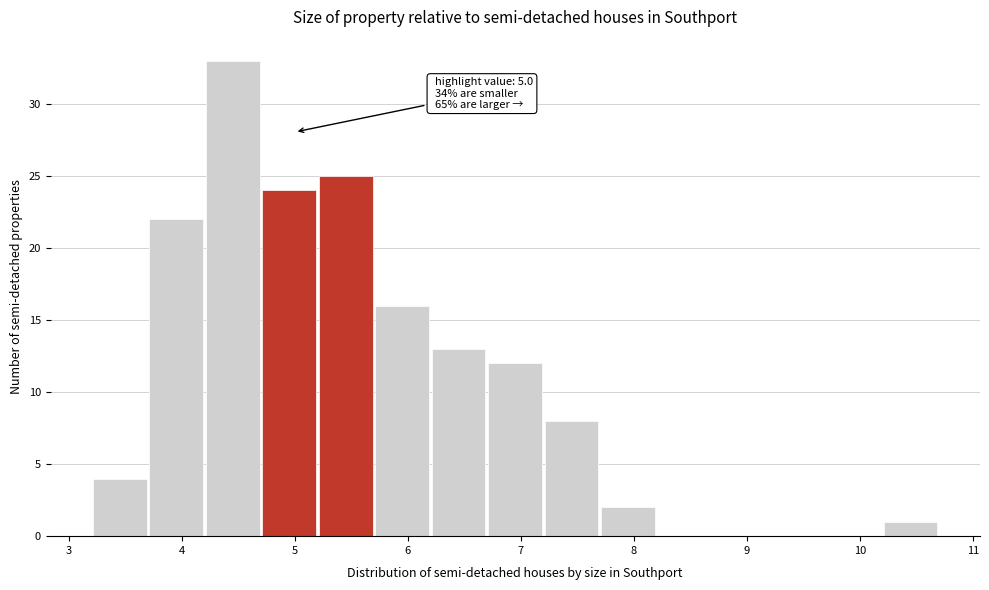

Over which range of the x-axis is the bar tallest?

4.2 to 4.7